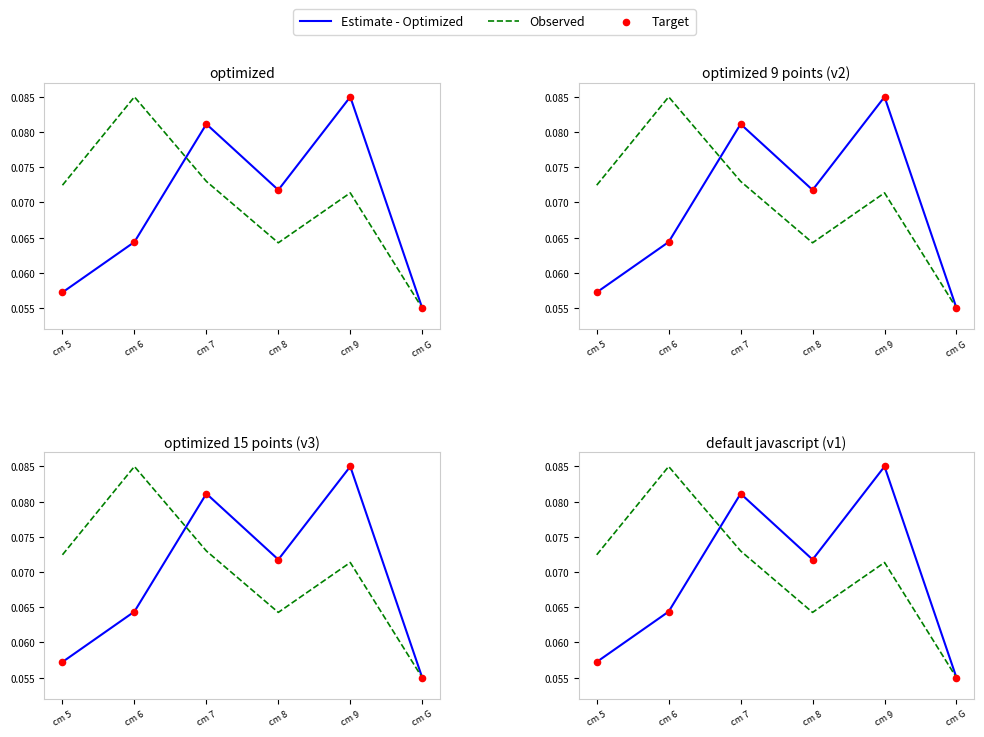

What are all the series names shown in the legend?

Estimate - Optimized, Observed, Target